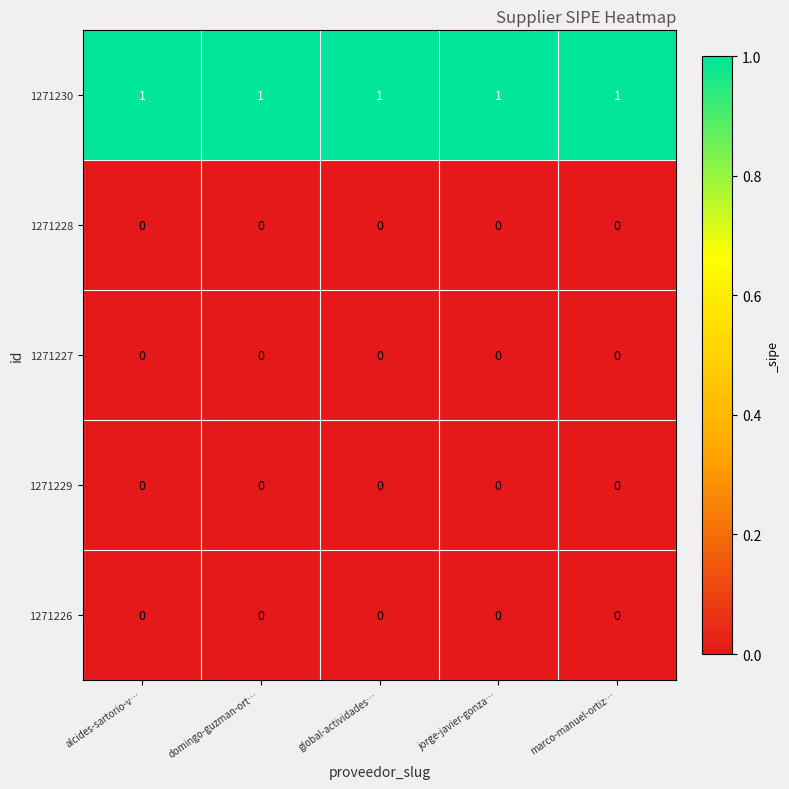

Which series has the largest total across all categories?

1271230